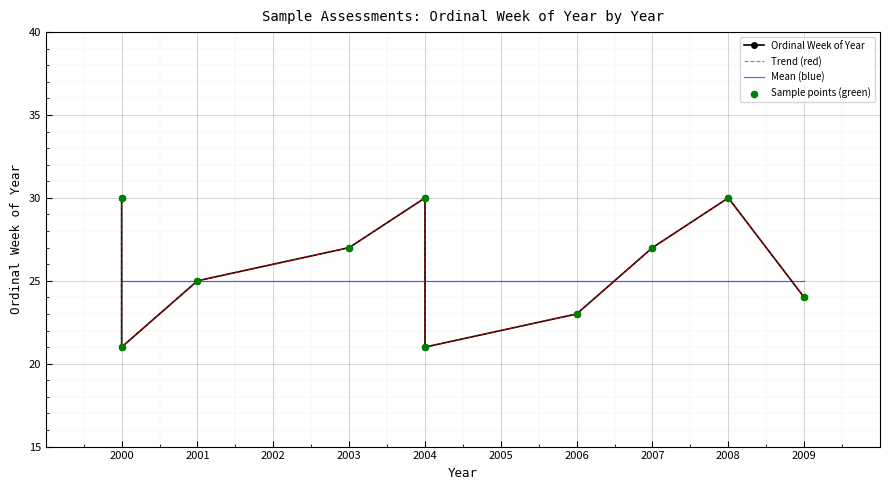

Is the value of Trend (red) at 2000 greater than the value of Mean (blue) at 2004?

Yes